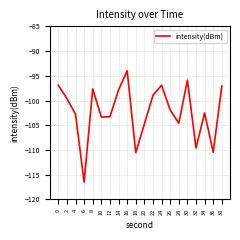

What value does the data have at 38?

-97.1